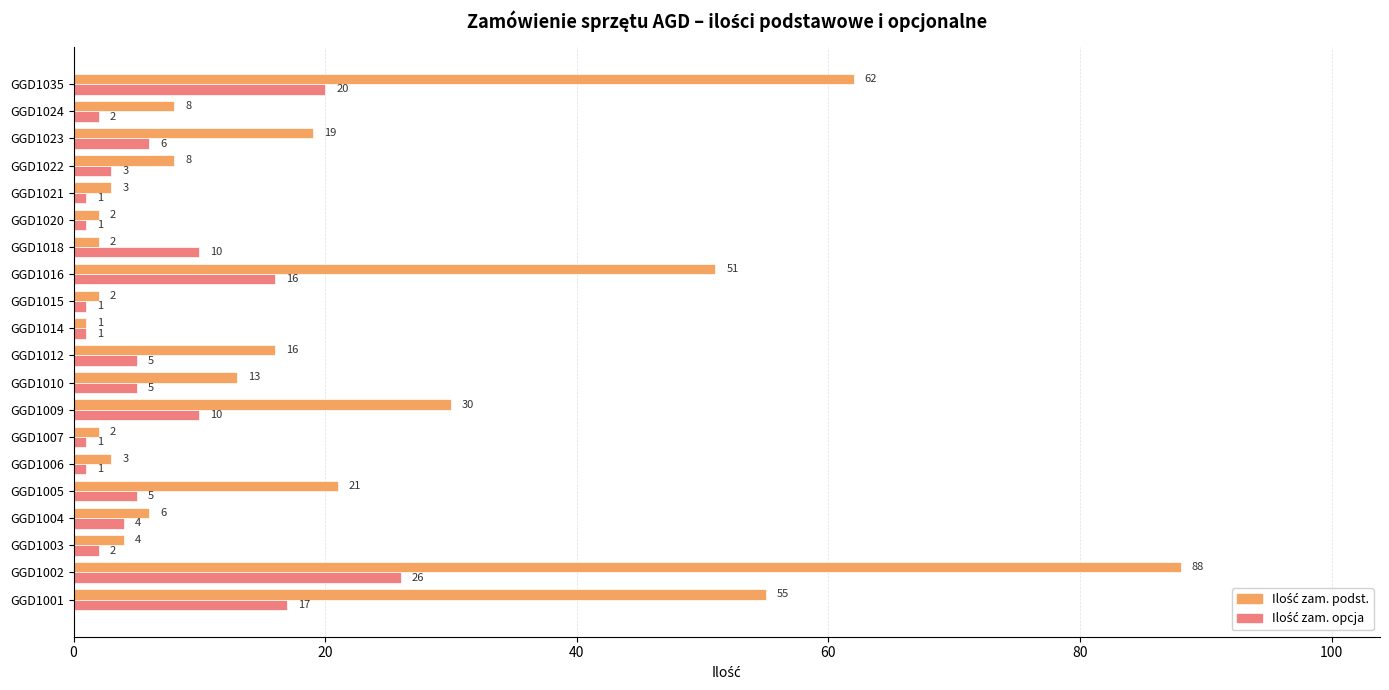

At which category does the chart reach its peak across all series?

GGD1002